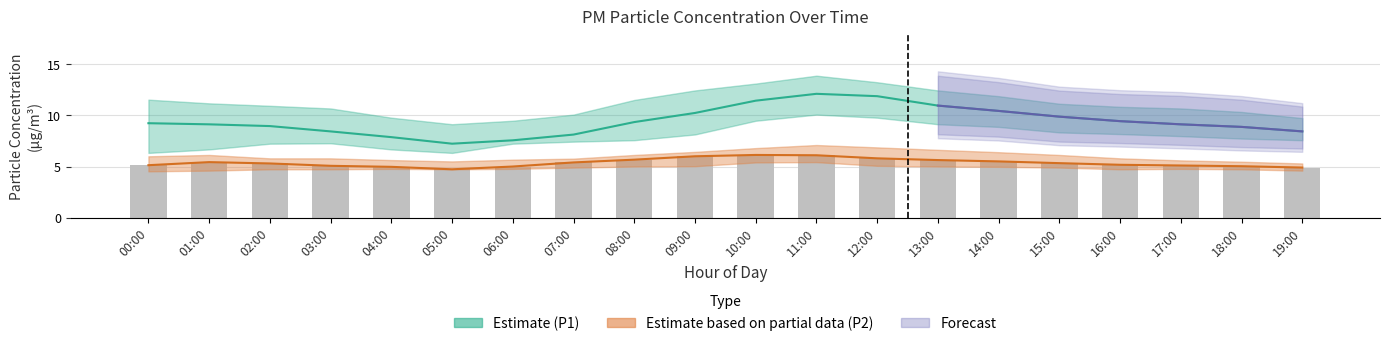

Are the bars grouped side by side (vs. stacked)?

Yes